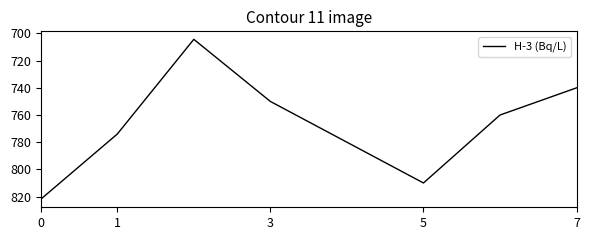

What is the difference between the maximum and minimum values?

117.7